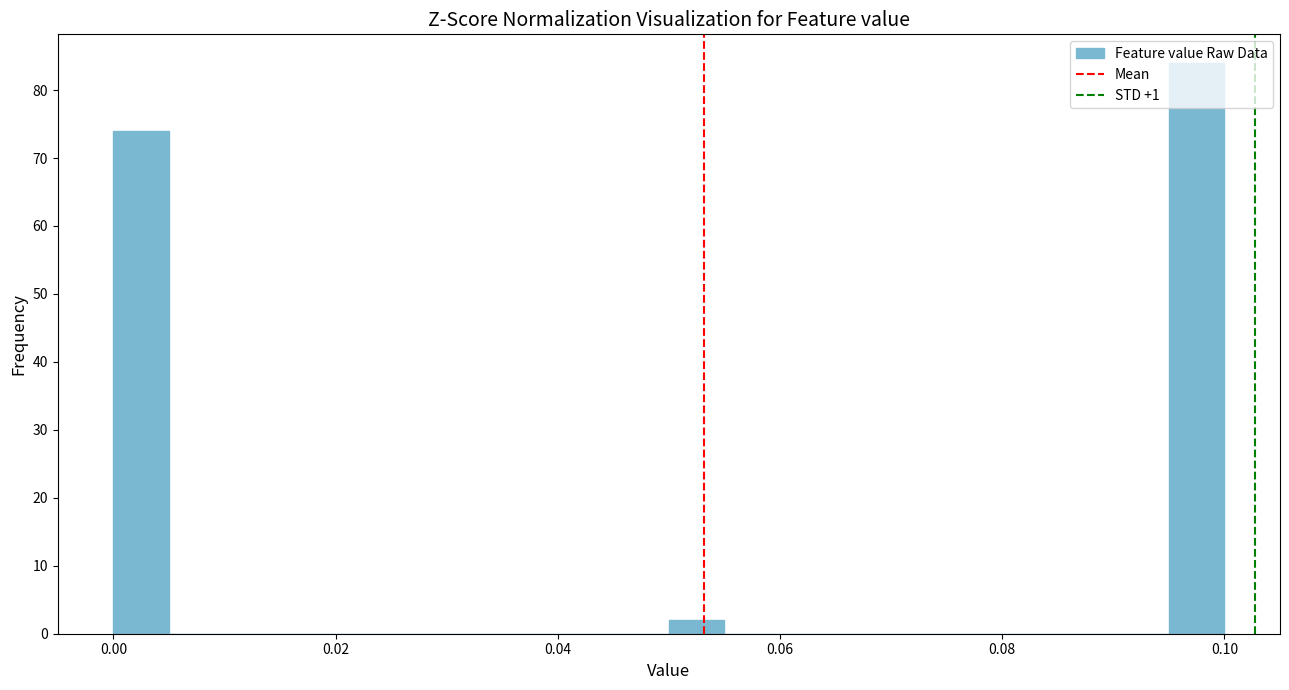

Read against the x-axis, roughly where is the centre of the tallest bar?

0.098